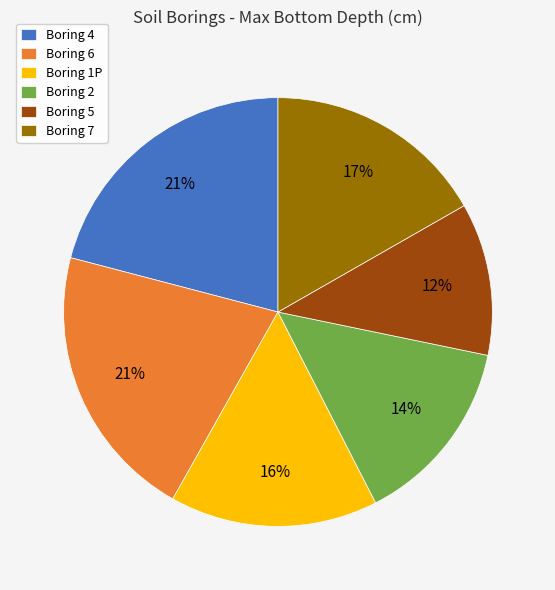

Combined, do Boring 1P and Boring 6 account for over 50%?

No